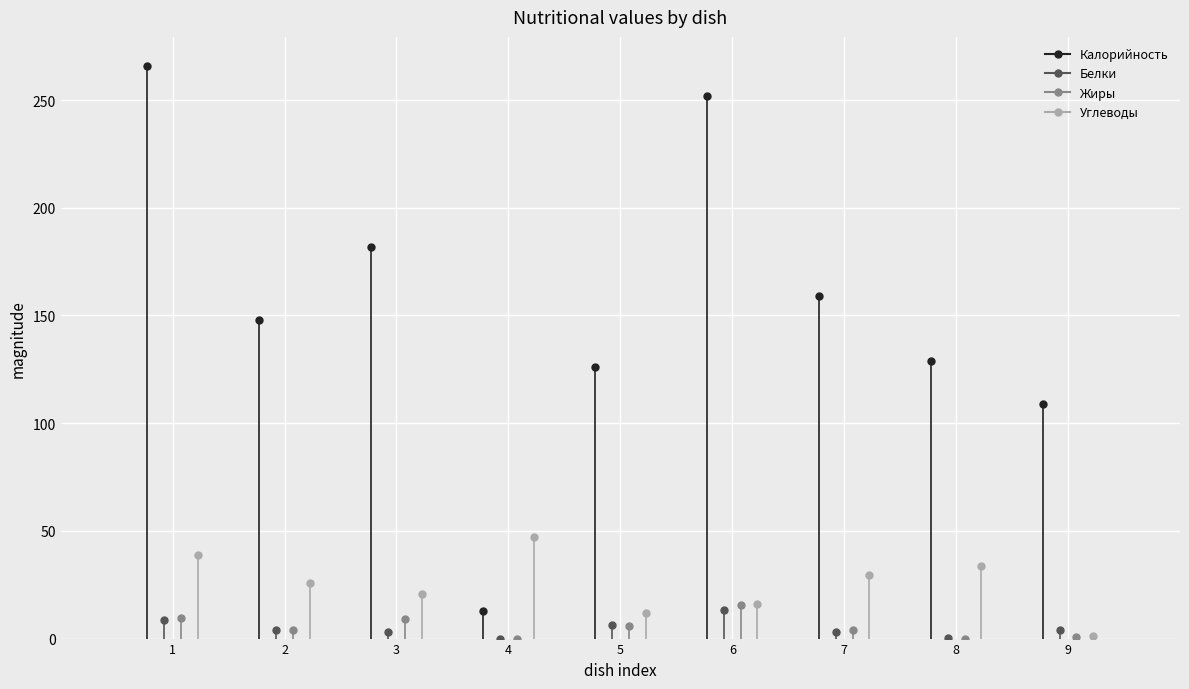

What is the maximum value for Жиры?

15.4